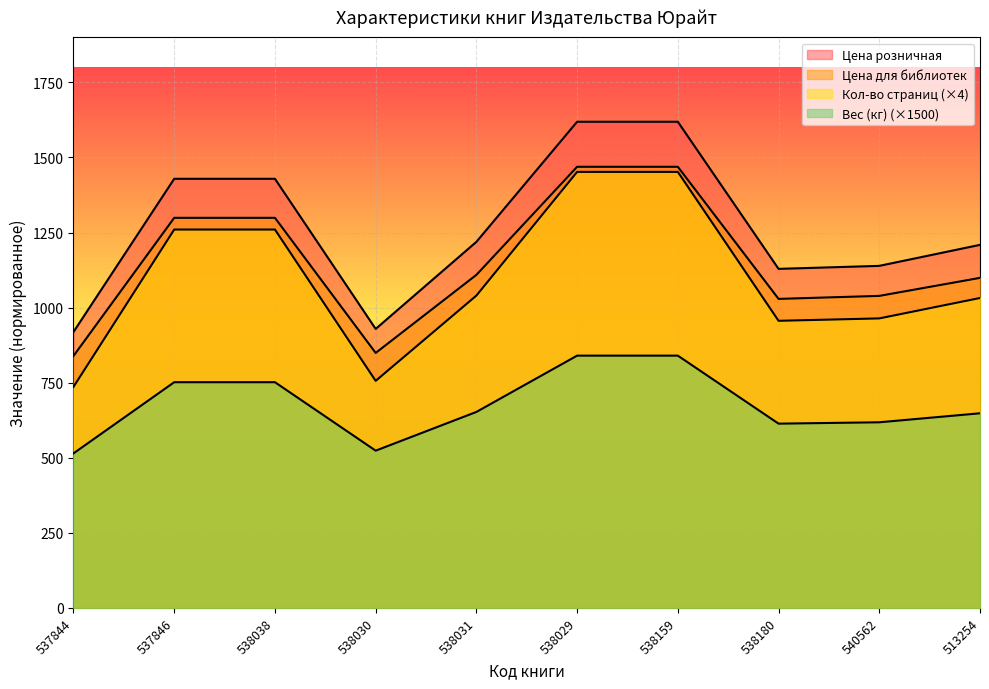

What is the total value across all series at 538031?

4020.5